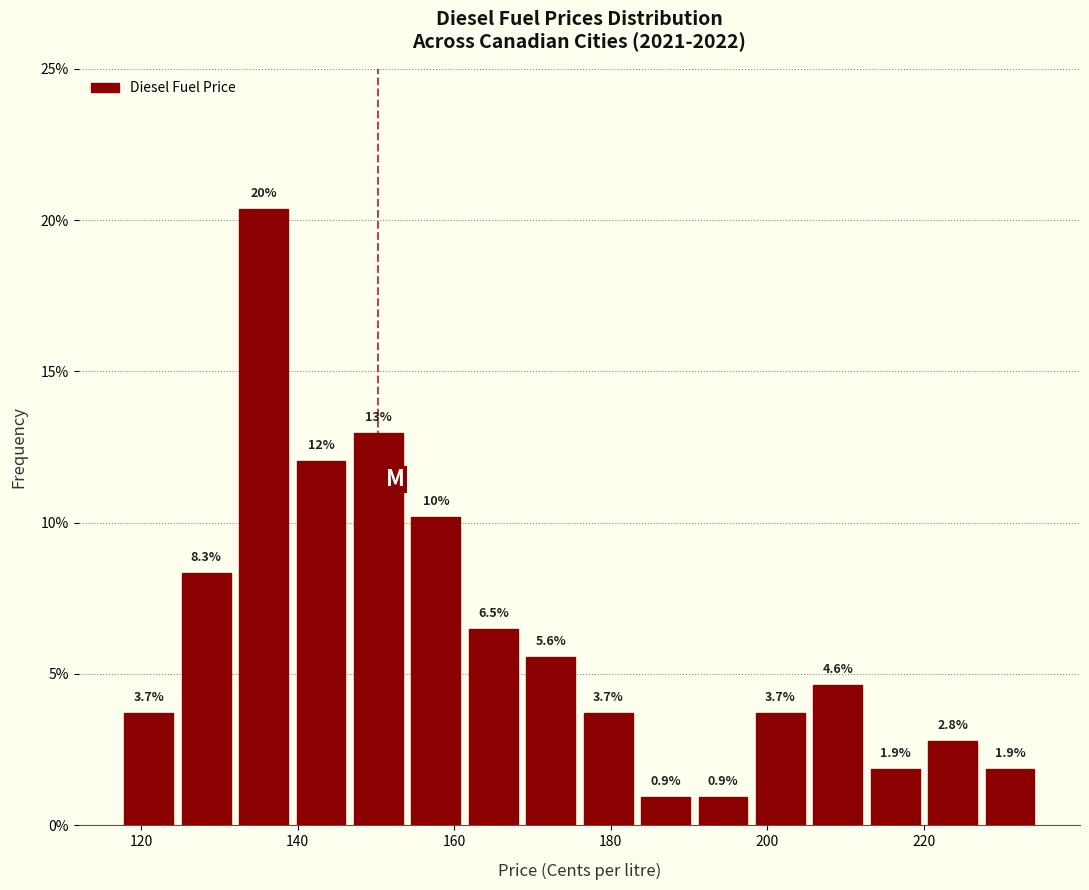

Read against the x-axis, roughly where is the centre of the tallest bar?

136